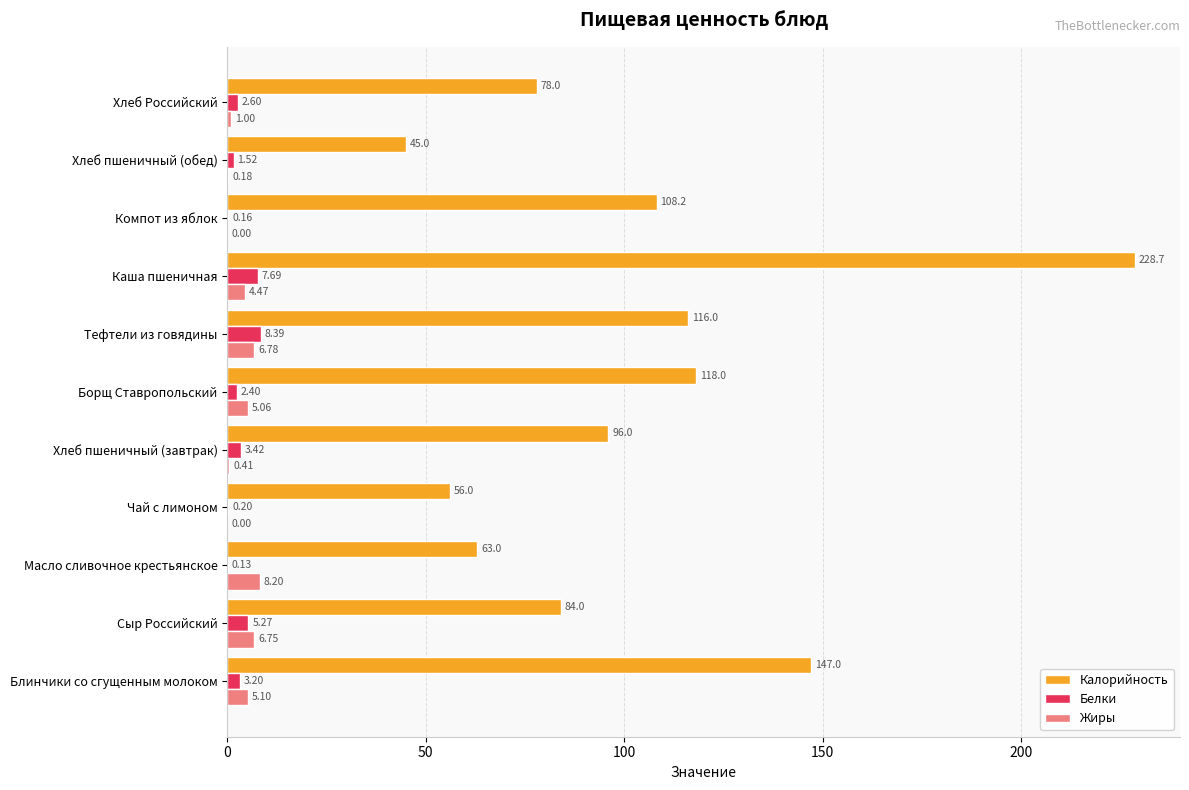

Which series changed the most between Тефтели из говядины and Каша пшеничная?

Калорийность